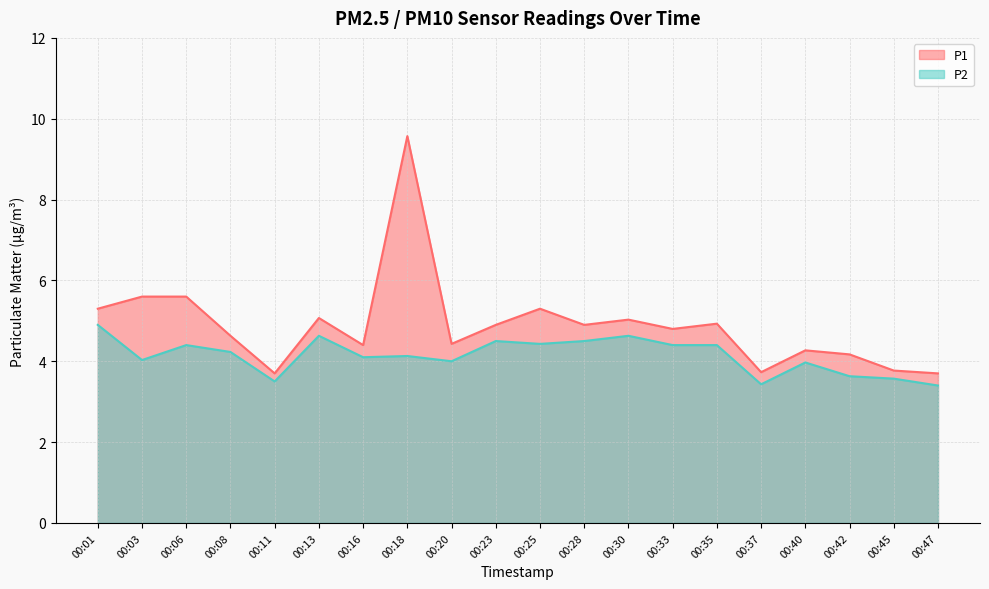

Count the number of categories in the chart.

20